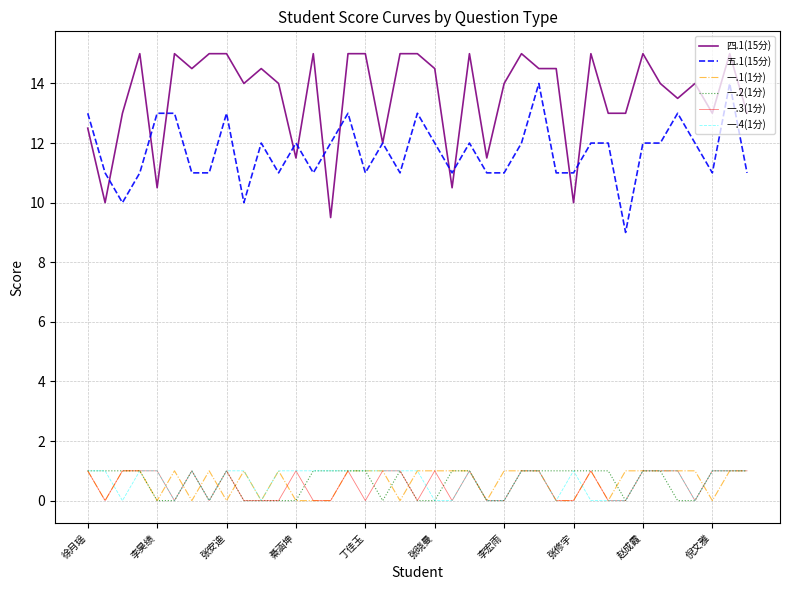

How many lines are shown in the chart?

6